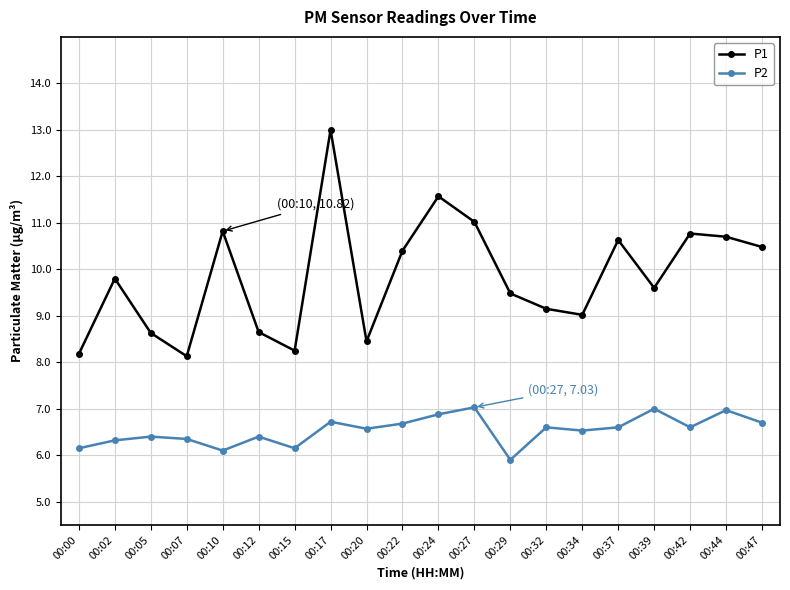

What is the highest value of the P2 series?

7.0